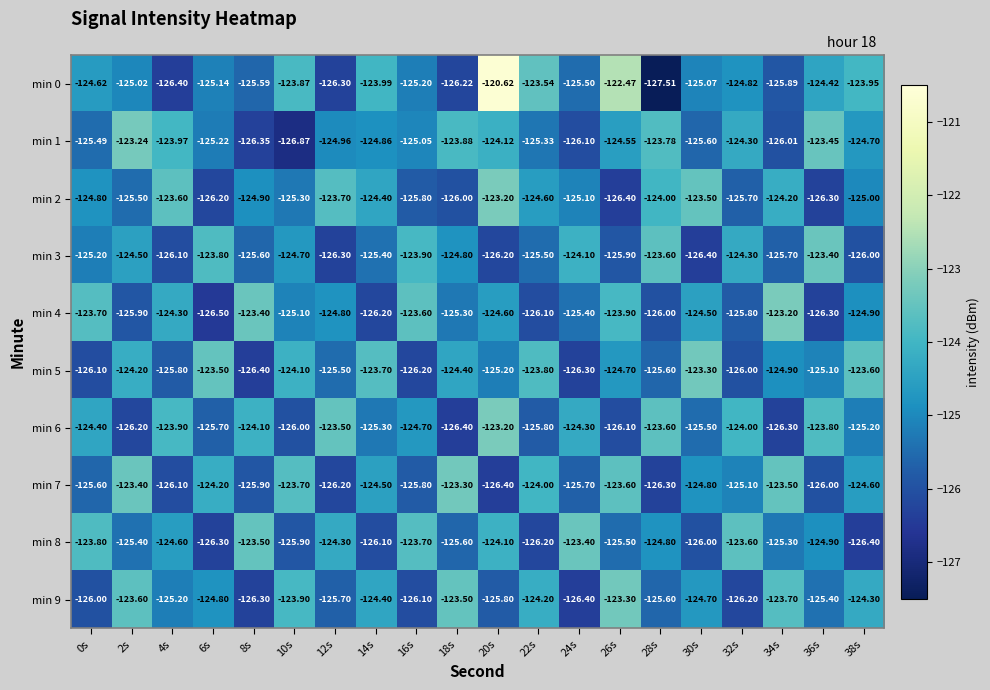

How many data points in min 9 are less than -124?

15